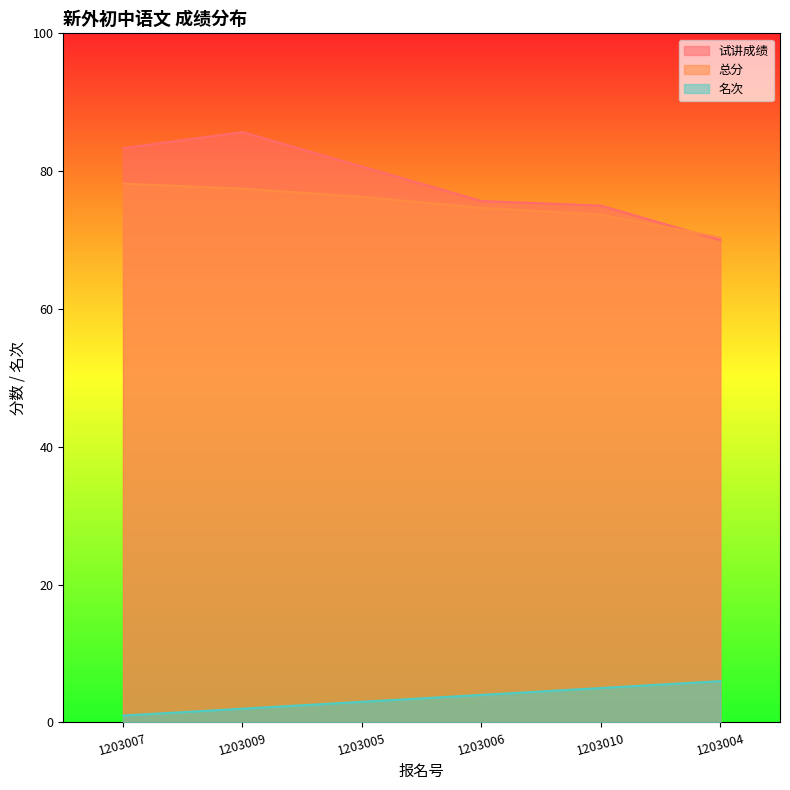

What is the difference between the maximum and second lowest values in the 名次 series?

4.0